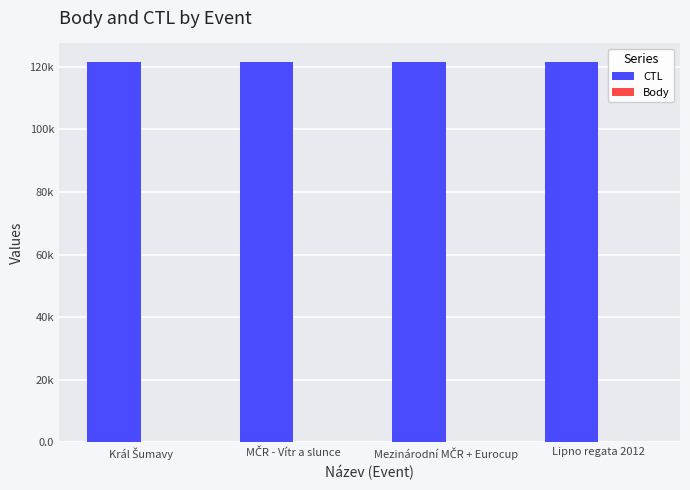

Which series has the largest total across all categories?

CTL